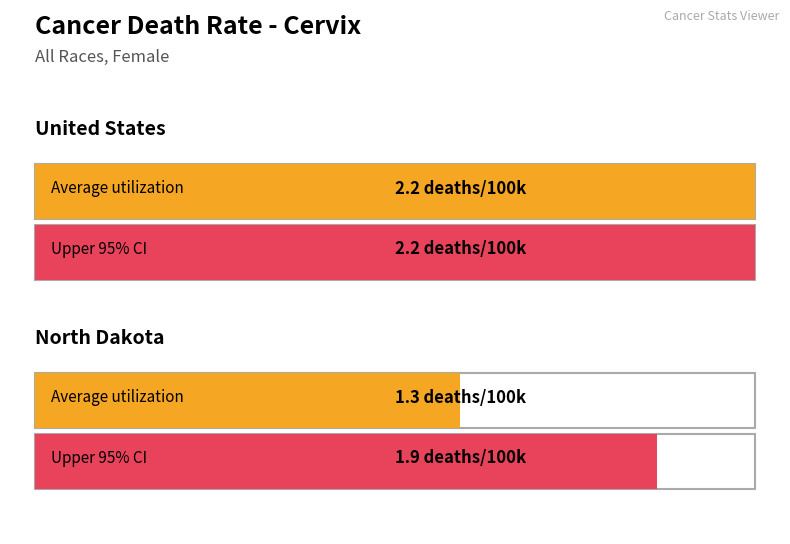

At how many categories does at least one series exceed 1?

2